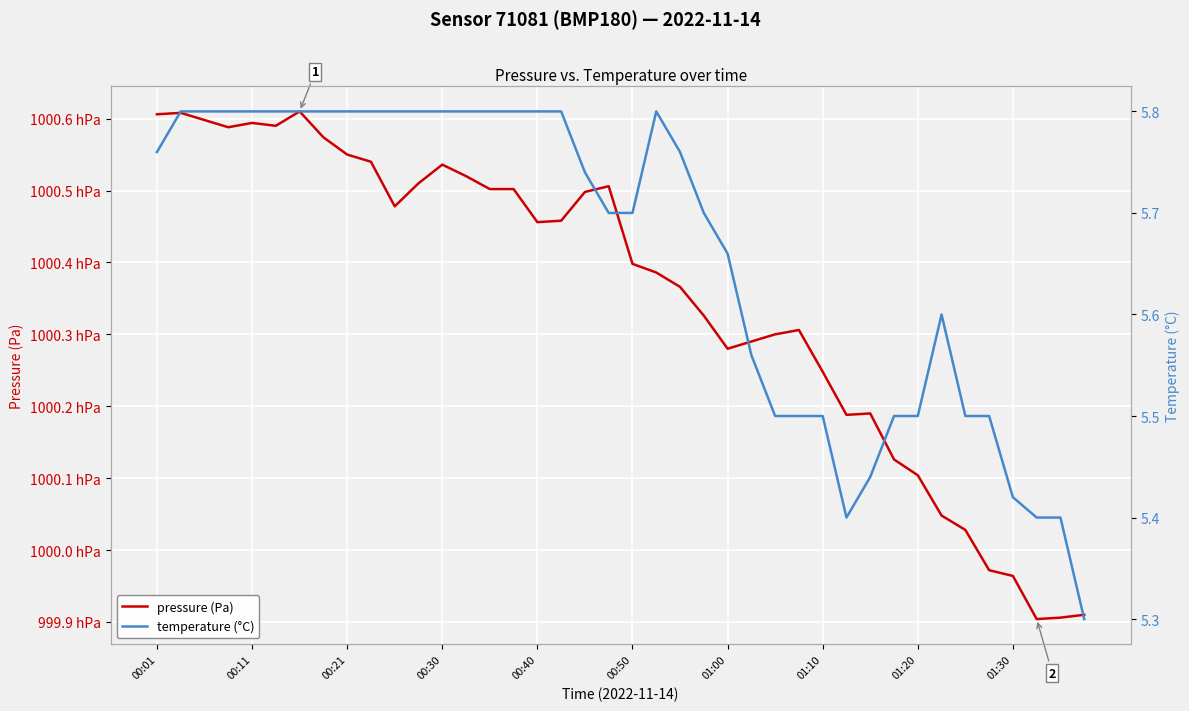

True or false: temperature (°C) and pressure (Pa) intersect in this chart.

False